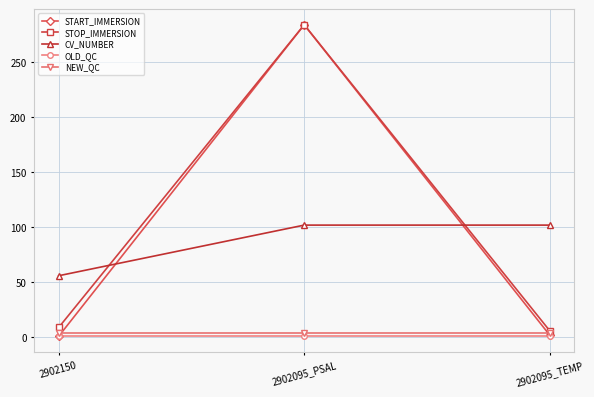

What is the difference between the maximum and second lowest values in the START_IMMERSION series?

282